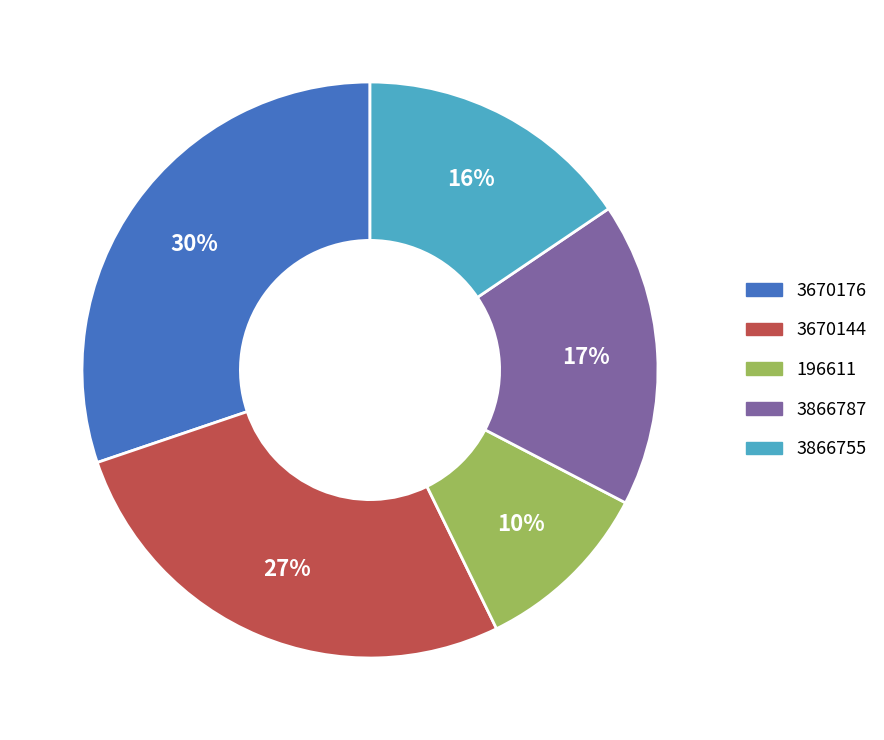

To the nearest percent, what portion does 196611 represent?

10%